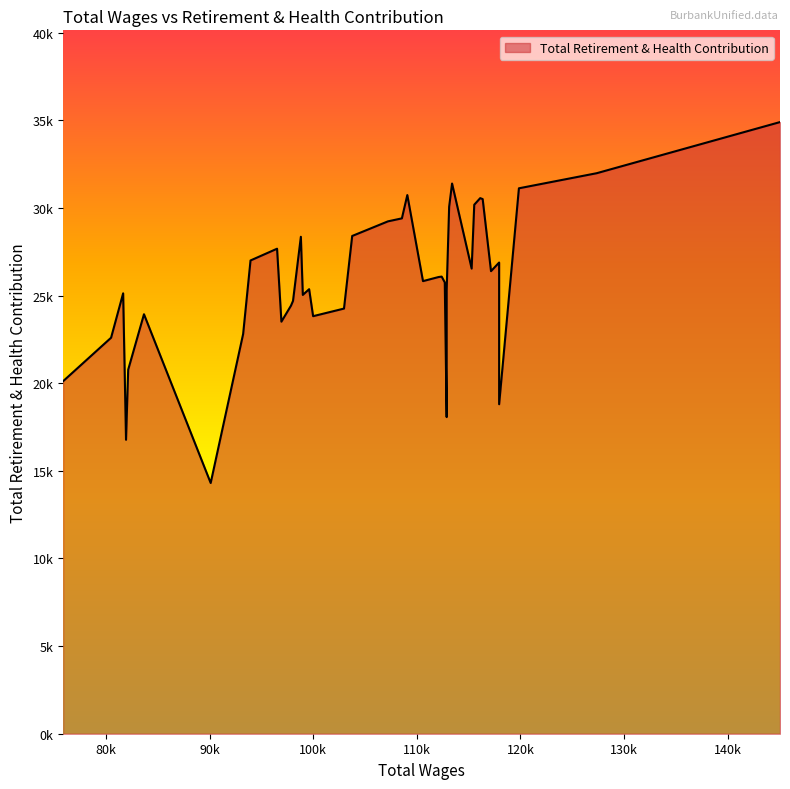

What is the difference between the values at 117942 and 93931?

118